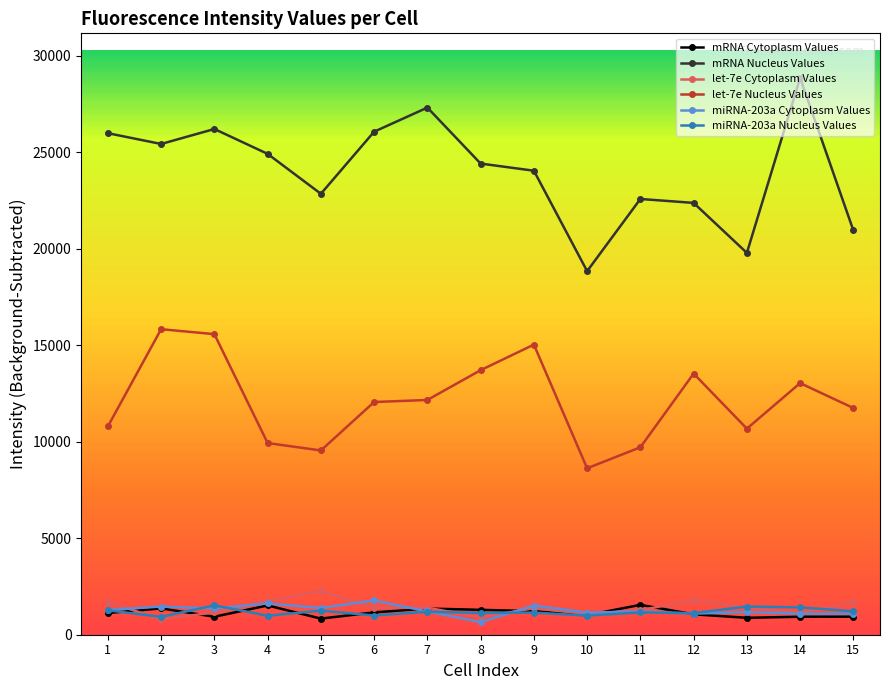

True or false: let-7e Nucleus Values has more than 1 interior local peaks.

True